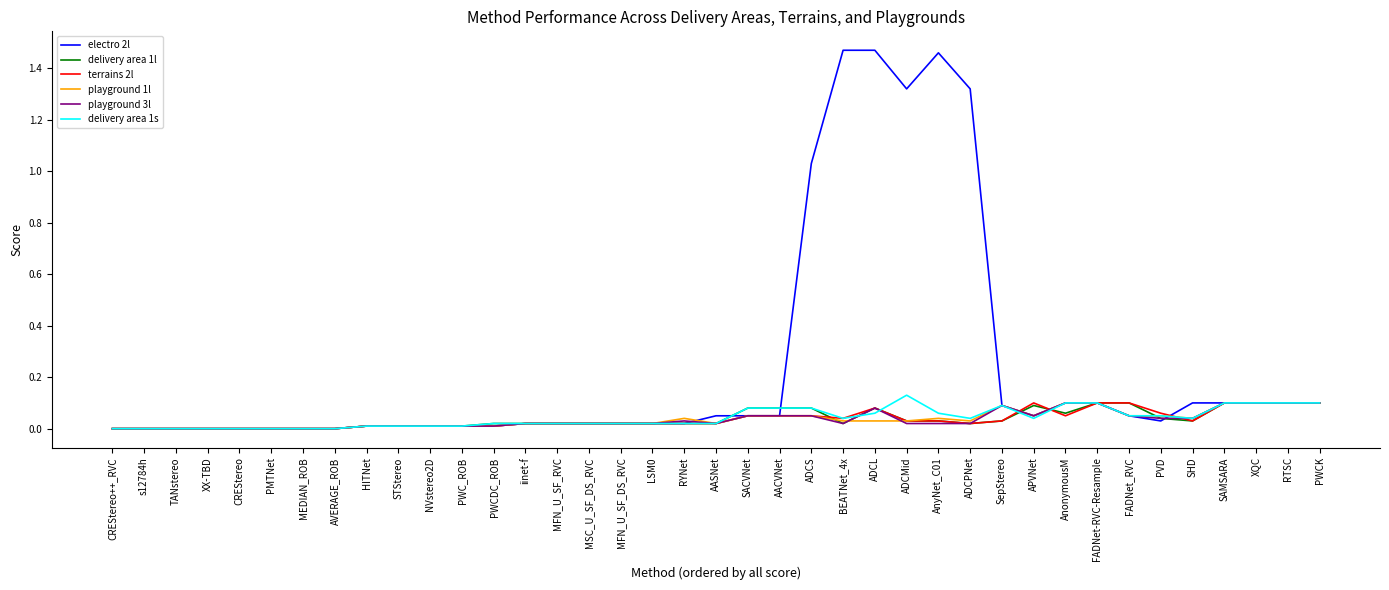

Does the chart have visible grid lines?

No